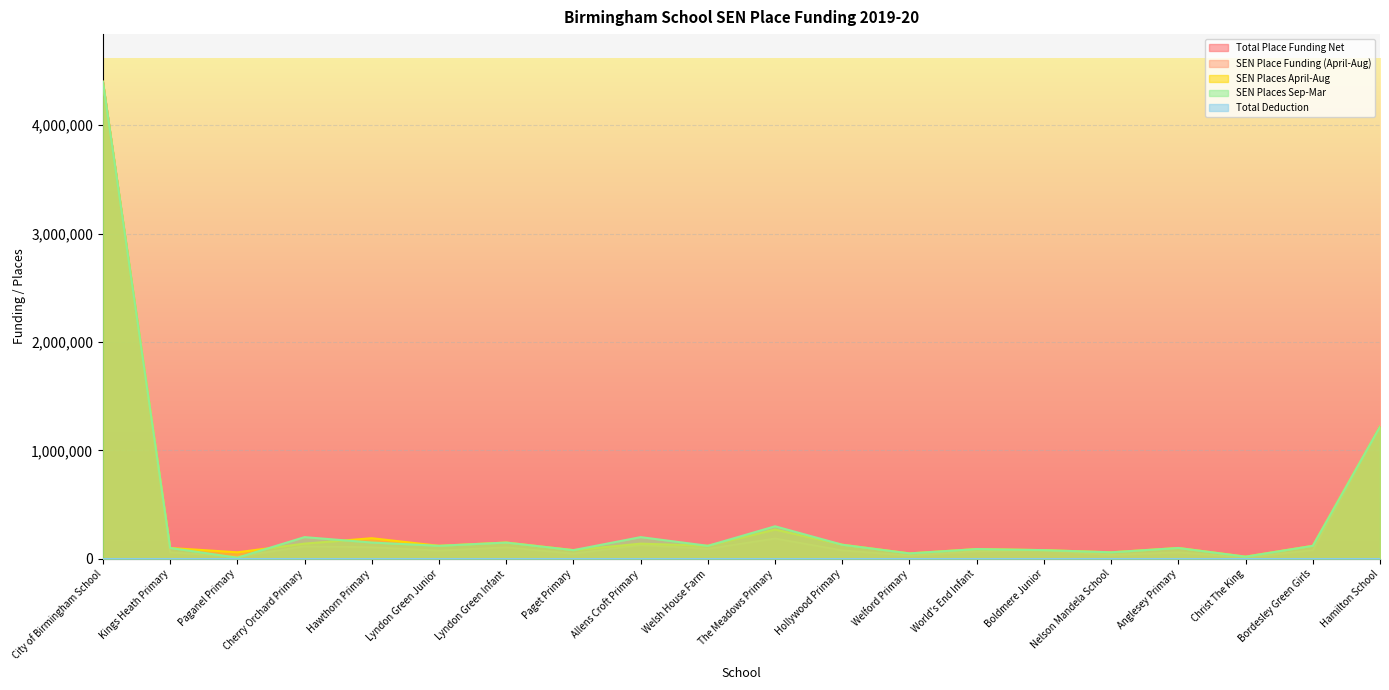

Reading left to right, what are all the values shown in this chart?

SEN Place Funding (April-Aug): 4400000	60000	20167	114333	106667	76000	106000	48000	127000	92000	187500	78000	30000	70000	80000	36000	60000	12000	80000	1220000
Total Place Funding Net: 4400000	60000	20167	114333	106667	76000	106000	48000	127000	92000	187500	78000	30000	70000	80000	36000	60000	12000	80000	1220000
SEN Places April-Aug: 4400000	100000	60000	140000	190000	120000	150000	80000	140000	120000	270000	130000	50000	90000	80000	60000	100000	20000	120000	1220000
SEN Places Sep-Mar: 4400000	100000	10000	200000	150000	120000	150000	80000	200000	120000	300000	130000	50000	90000	80000	60000	100000	20000	120000	1220000